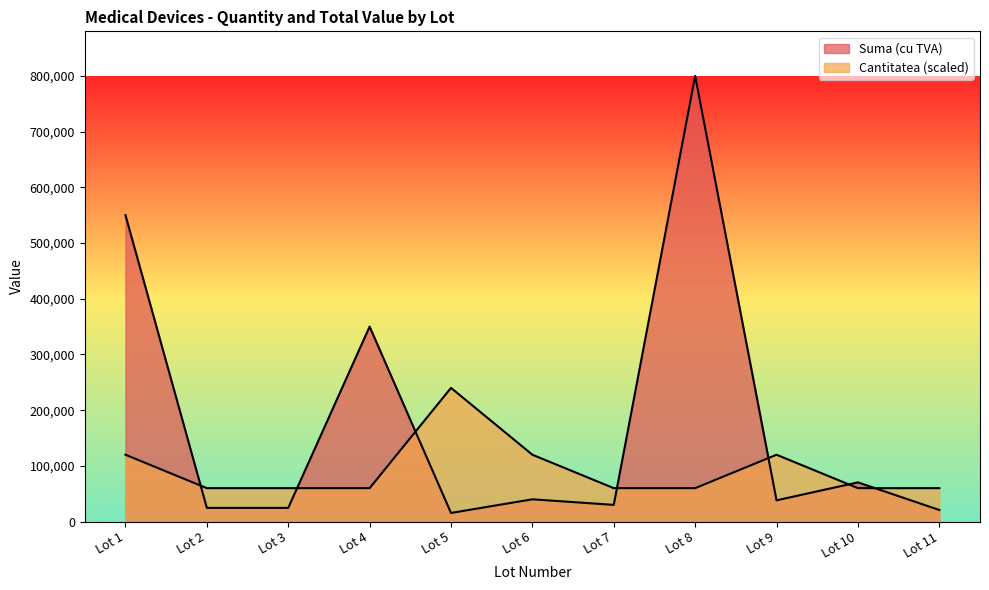

Reading right to left, extract all data points from this chart.

Cantitatea: 60000.0	60000.0	120000.0	60000.0	60000.0	120000.0	240000.0	60000.0	60000.0	60000.0	120000.0
Suma (cu TVA): 20833.3	70400.0	38170.0	800000.0	30000.0	40000.0	15520.0	350000.0	24590.0	24590.0	550000.0